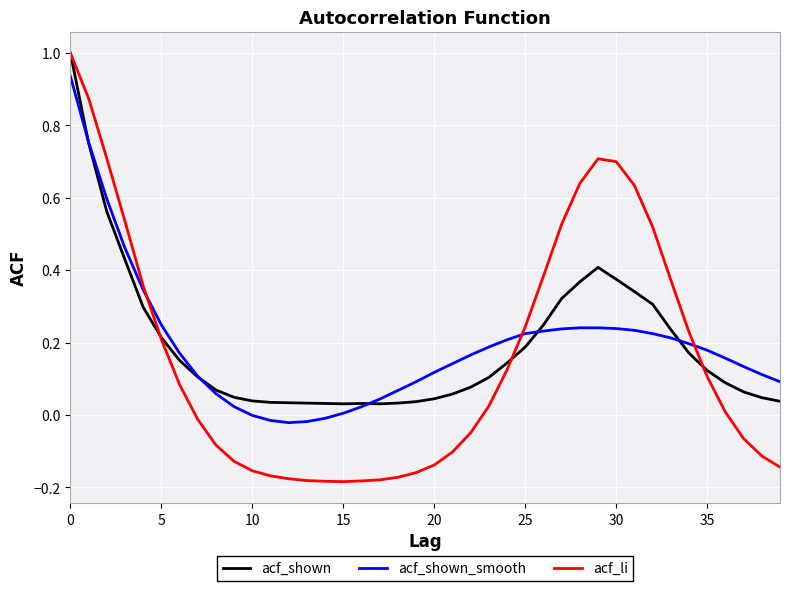

Which series has the widest spread of values?

acf_li